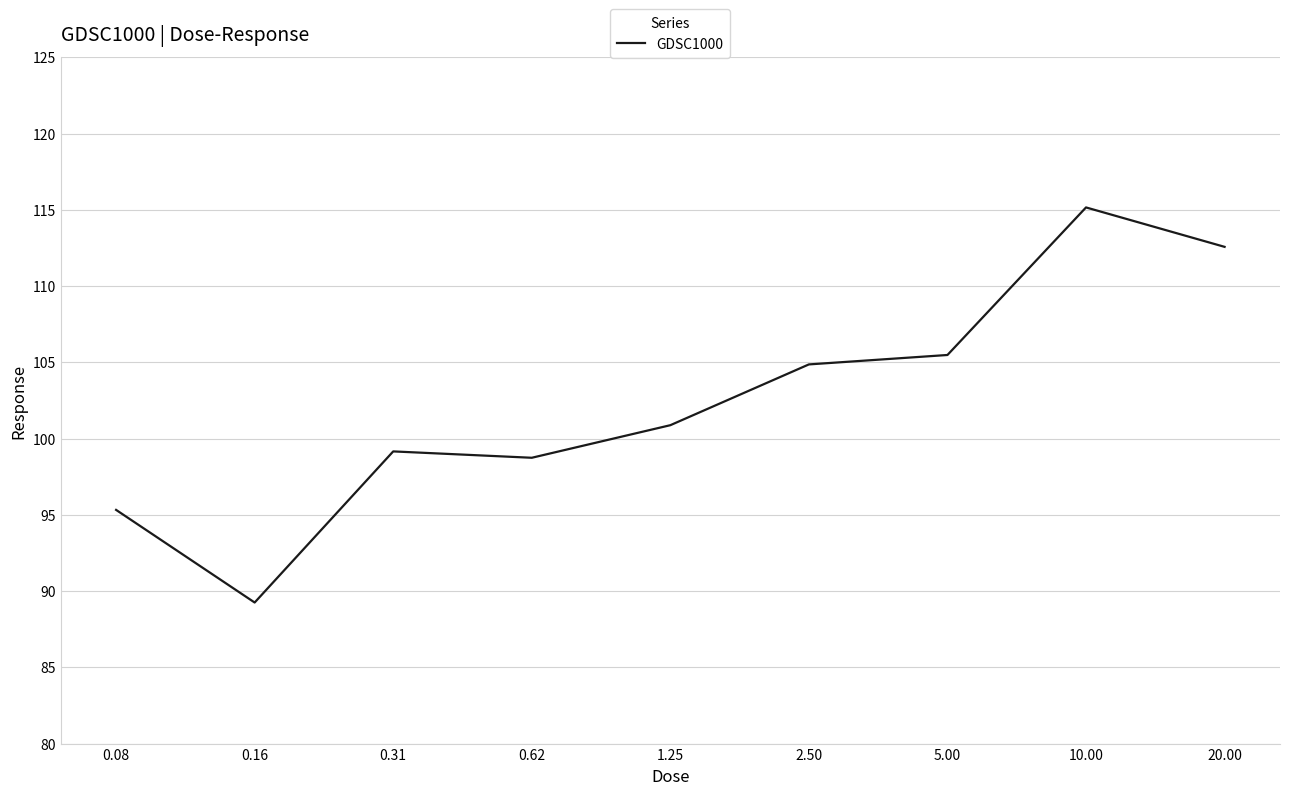

What is the greatest value displayed?

115.2